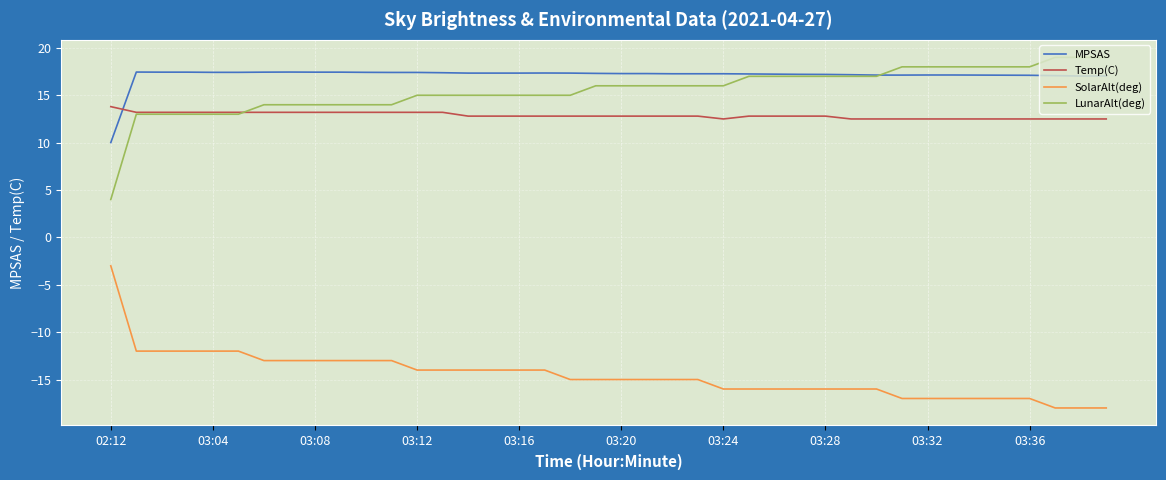

True or false: LunarAlt(deg) and SolarAlt(deg) intersect in this chart.

False